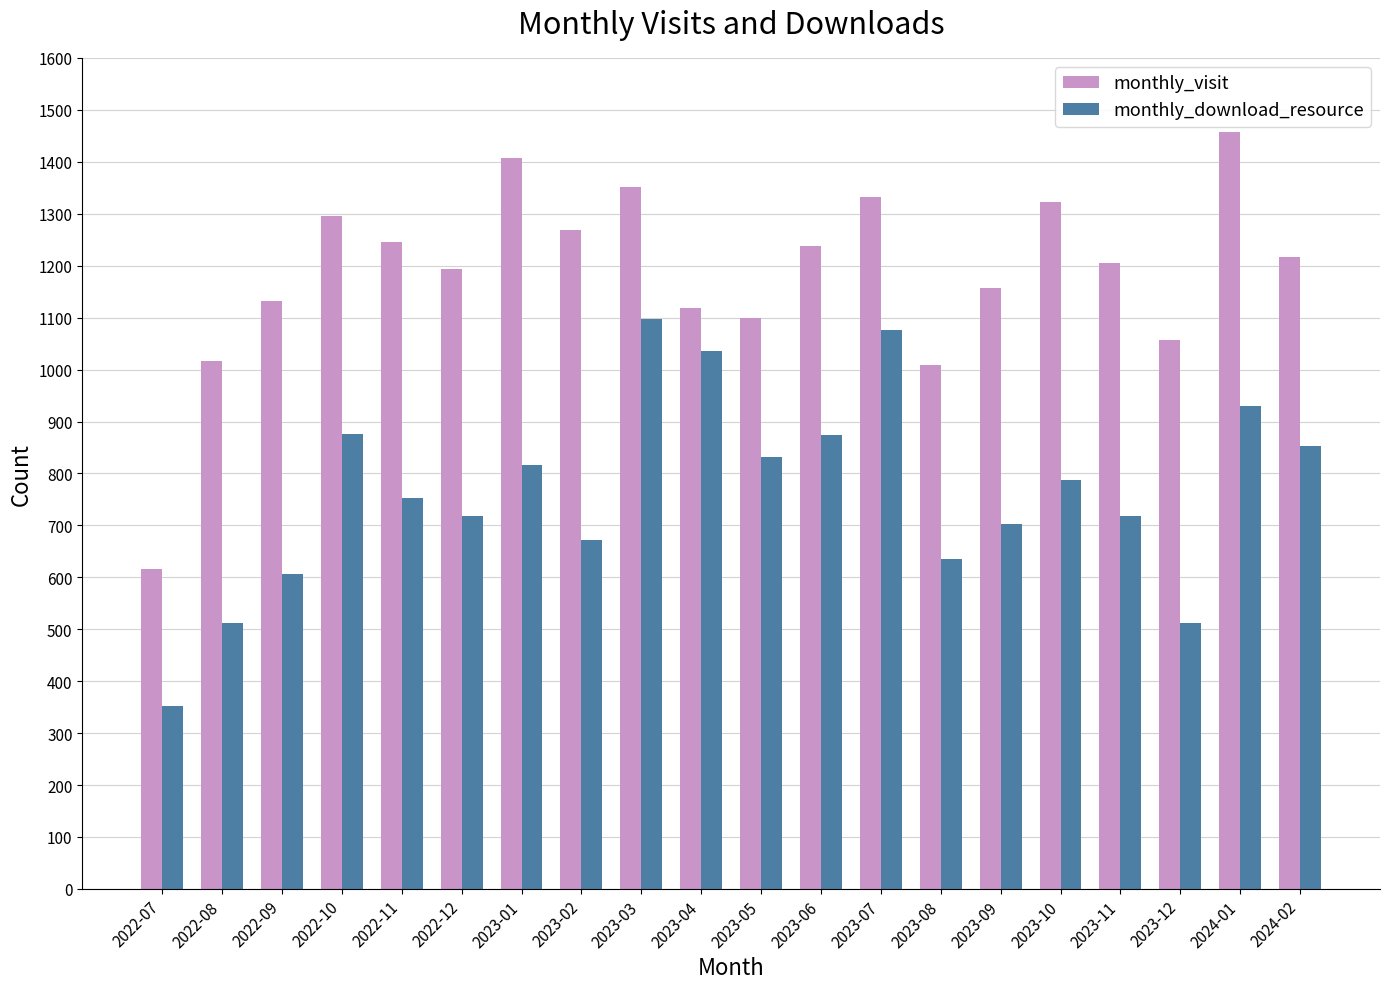

How many distinct data groups are displayed?

2